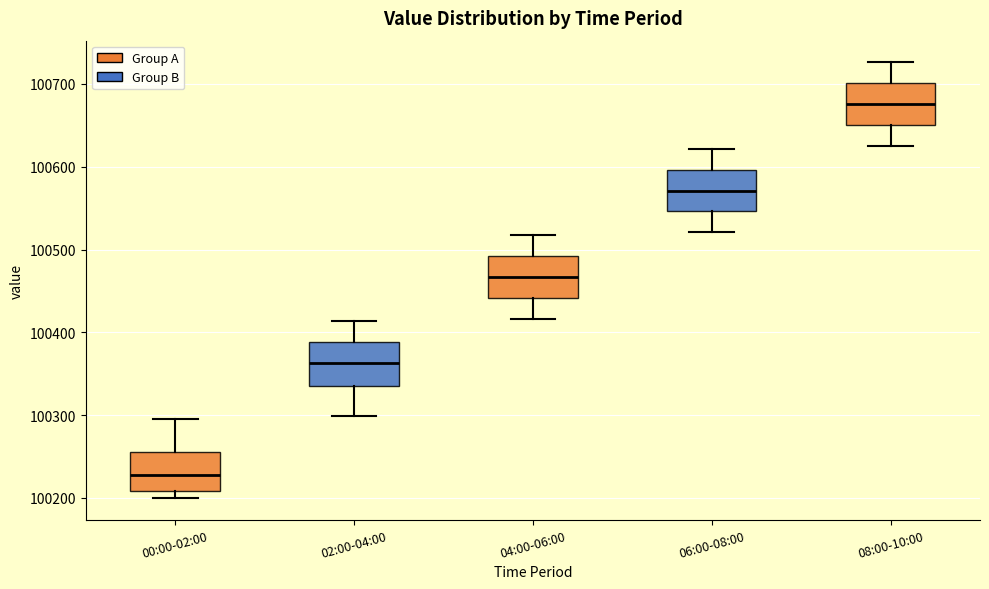

Which box's median line is the lowest?

00:00-02:00